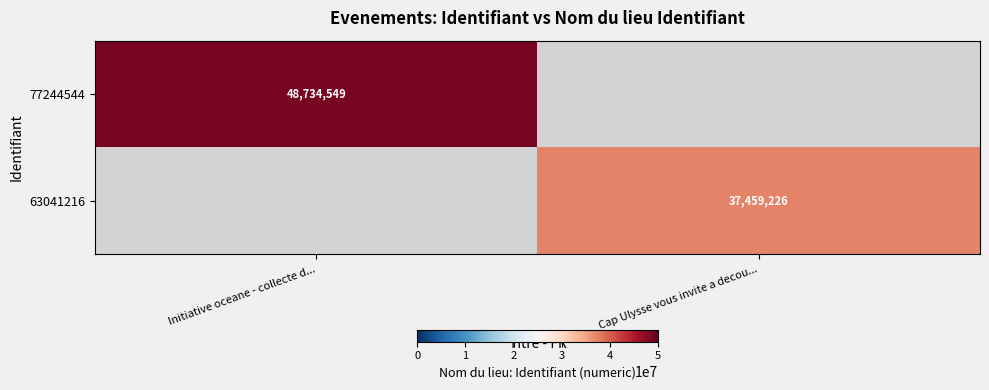

Is the value of 77244544 at Initiative oceane - collecte d... greater than the value of 63041216 at Cap Ulysse vous invite a decou...?

Yes